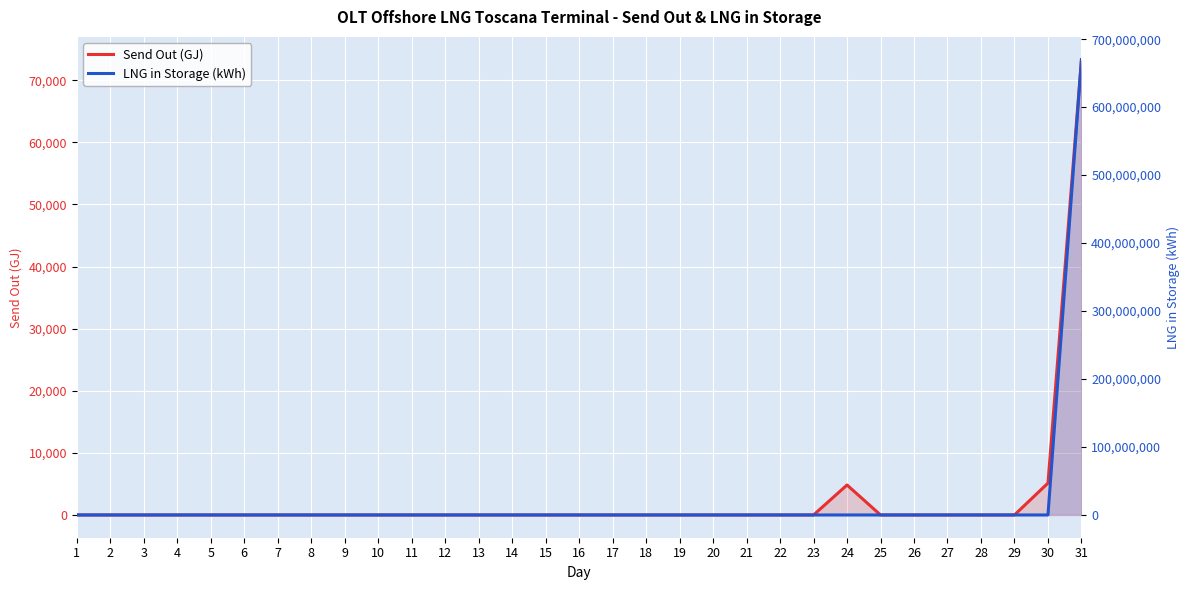

The Send Out (GJ) series shows -33359.2 at 6. True or false?

False